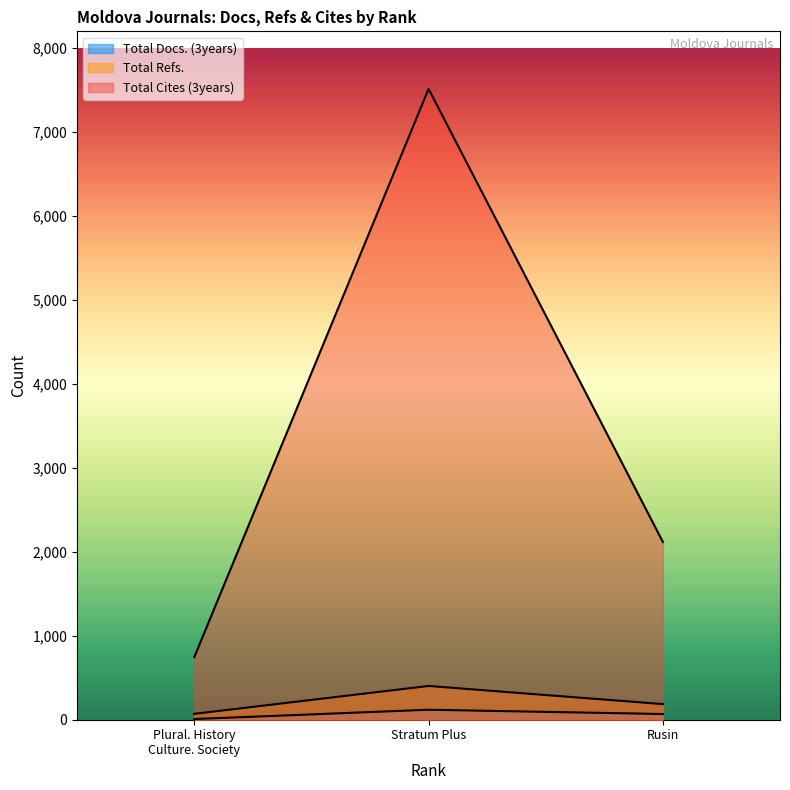

Between Plural. History Culture. Society and Rusin, which series saw the biggest shift?

Total Cites (3years)